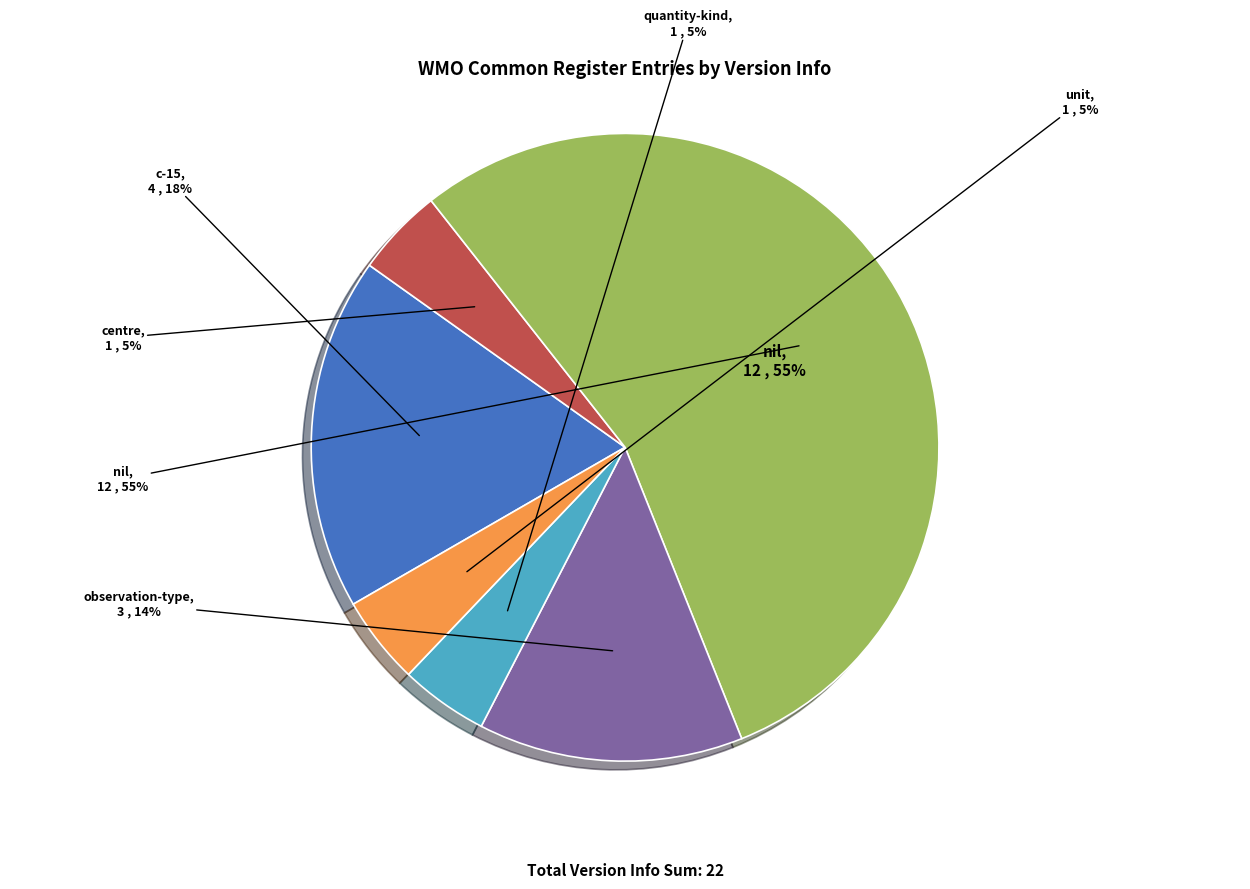

The nil slice represents 65% of the pie. True or false?

False